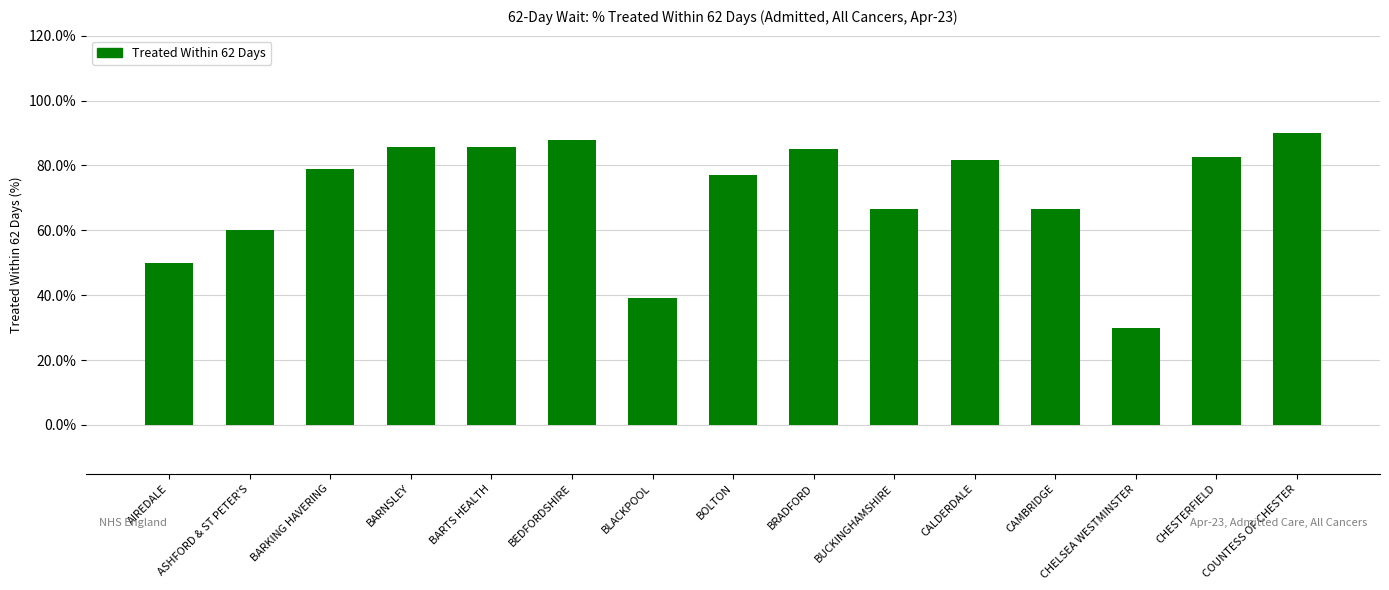

What is the minimum value shown in the chart?

0.3